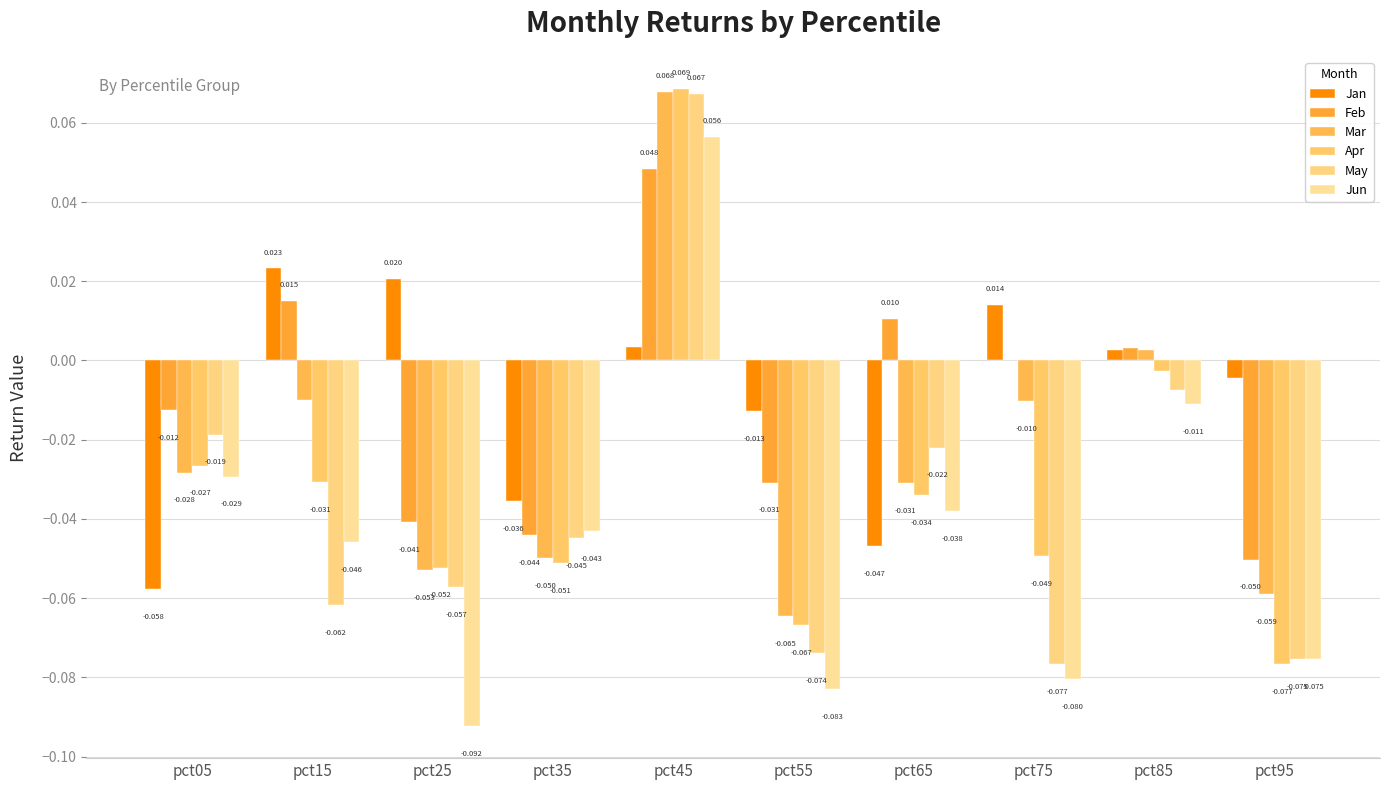

What is the difference between the maximum and minimum values in the Jun series?

0.1